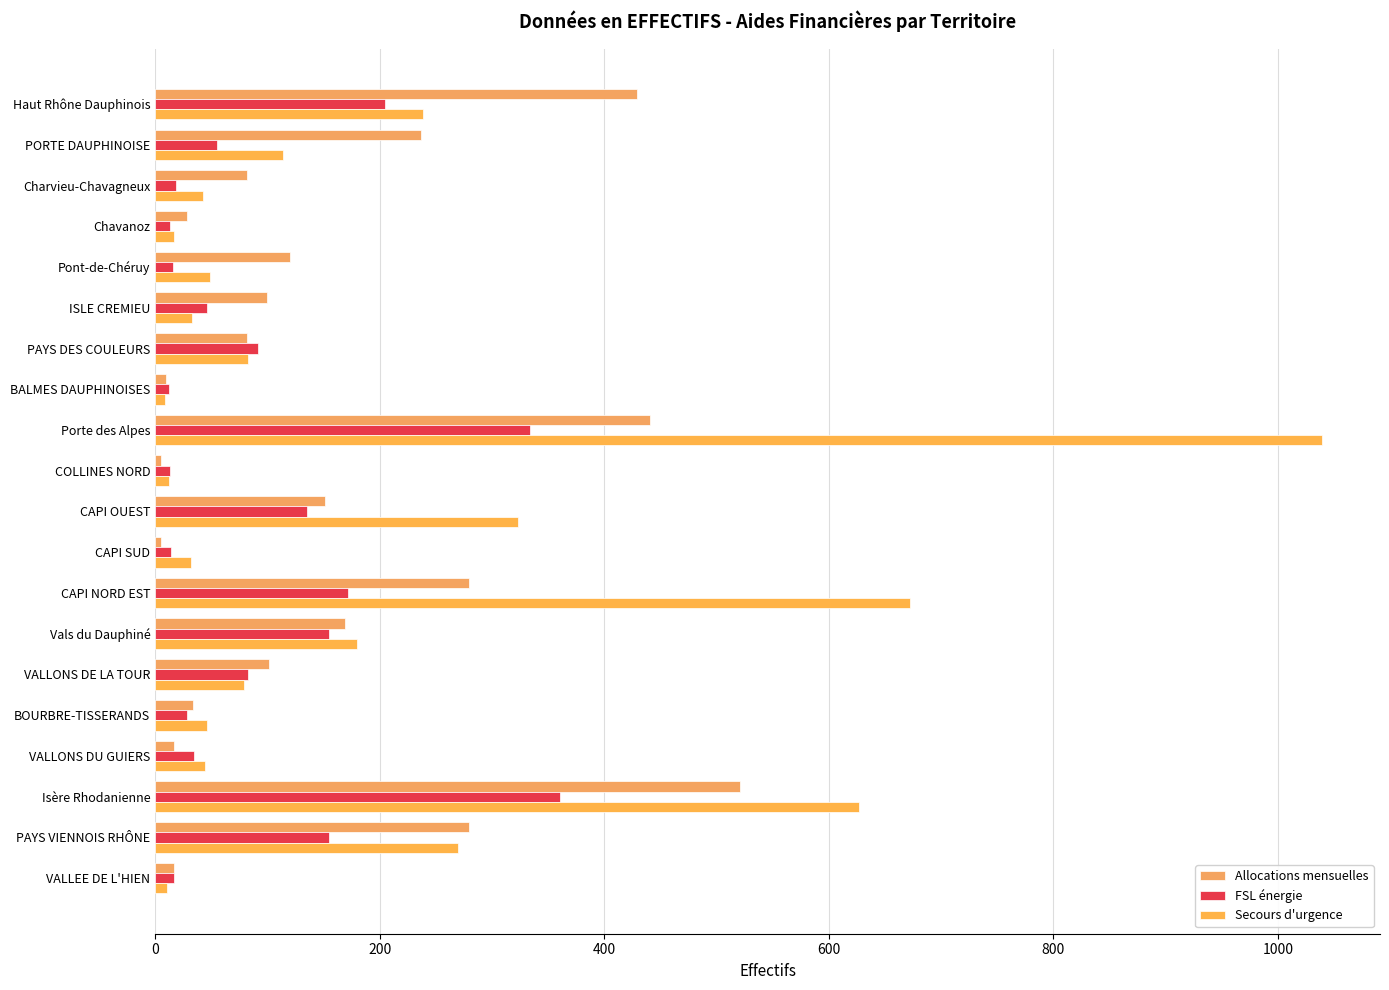

Reading left to right, list all the values displayed in this chart.

Allocations mensuelles: 429	237	82	28	120	100	82	10	441	5	151	5	280	169	101	34	17	521	280	17
FSL énergie: 205	55	19	13	16	46	92	12	334	13	135	14	172	155	83	28	35	361	155	17
Secours d'urgence: 239	114	43	17	49	33	83	9	1039	12	323	32	672	180	79	46	44	627	270	11